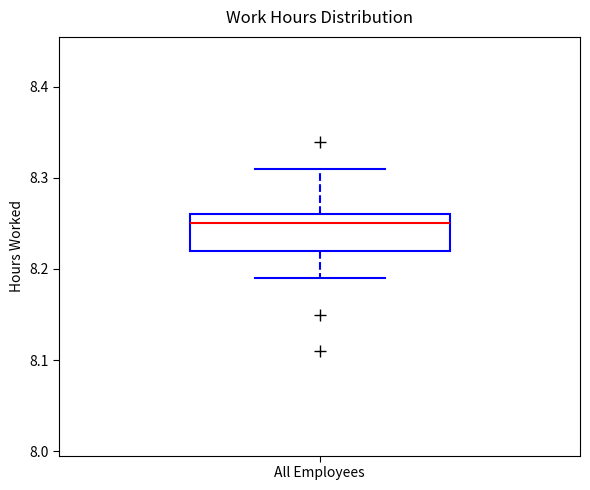

Read this box plot against the y-axis: the position of the median line, the range covered by the box, and the ends of both whiskers. The values are not printed on the chart, so give them approximately, as read against the axis.

median 8.25, box 8.22 to 8.26, whiskers 8.19 to 8.31